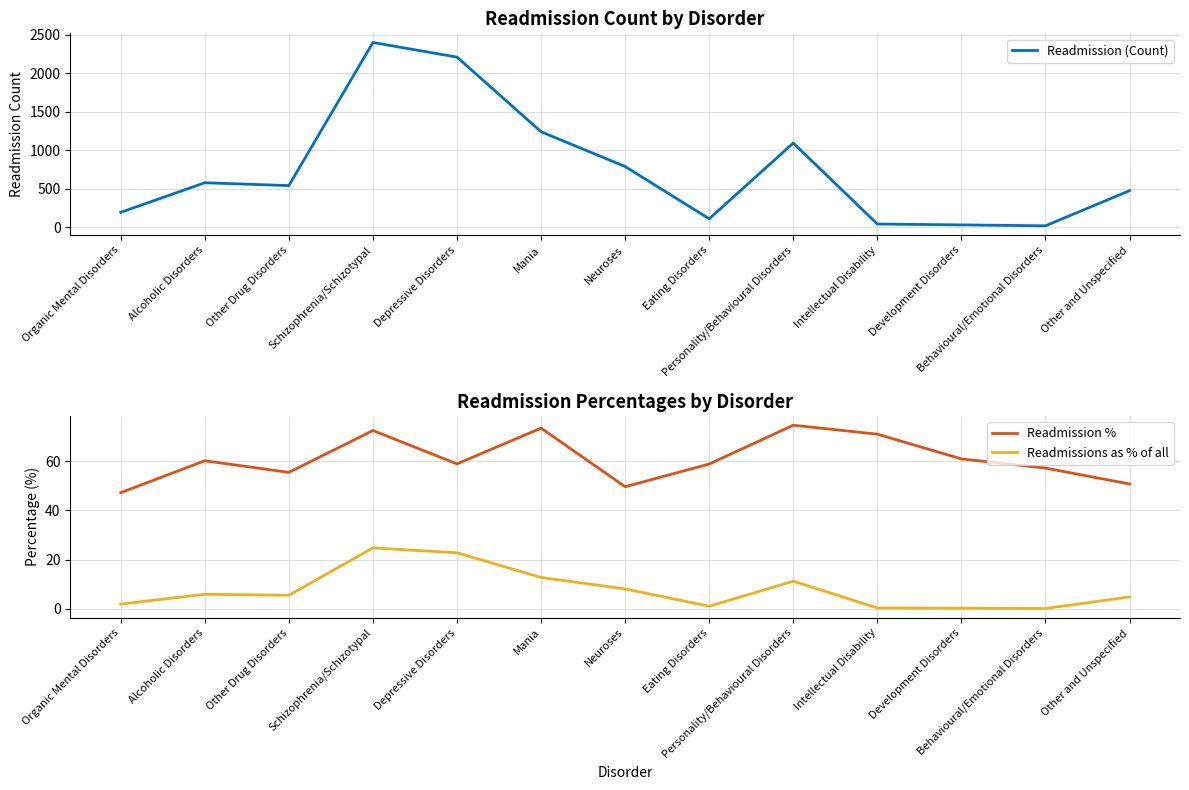

The Readmission (Count) series shows 787.0 at Neuroses. True or false?

True